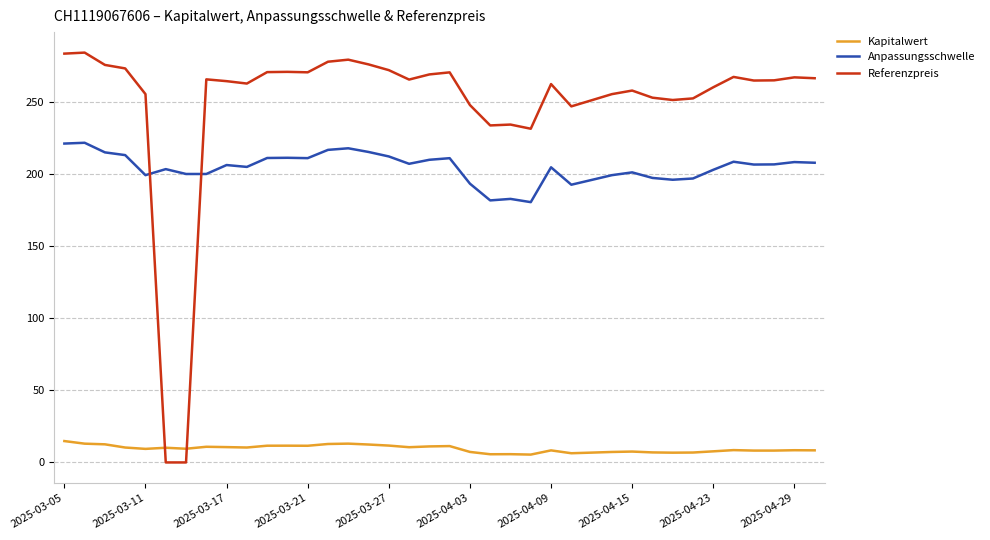

Does the chart have visible grid lines?

Yes